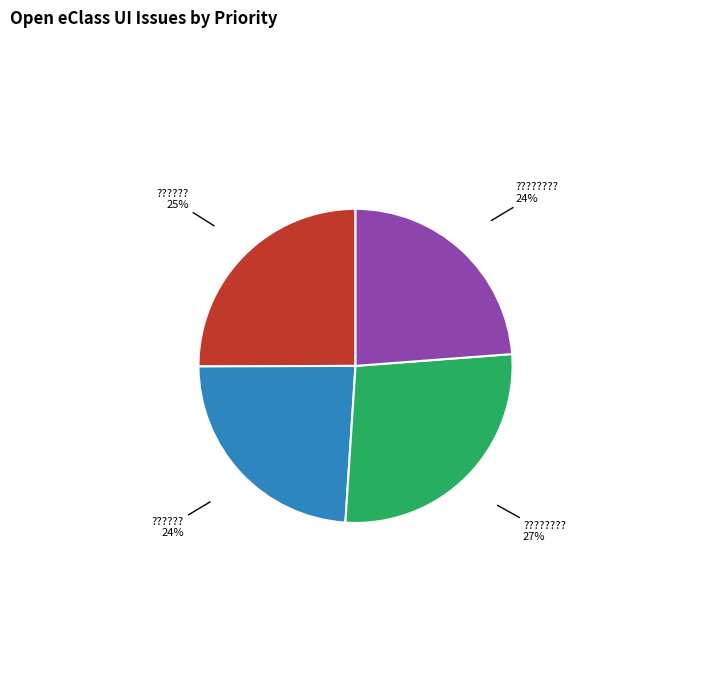

How many segments does this pie chart have?

4